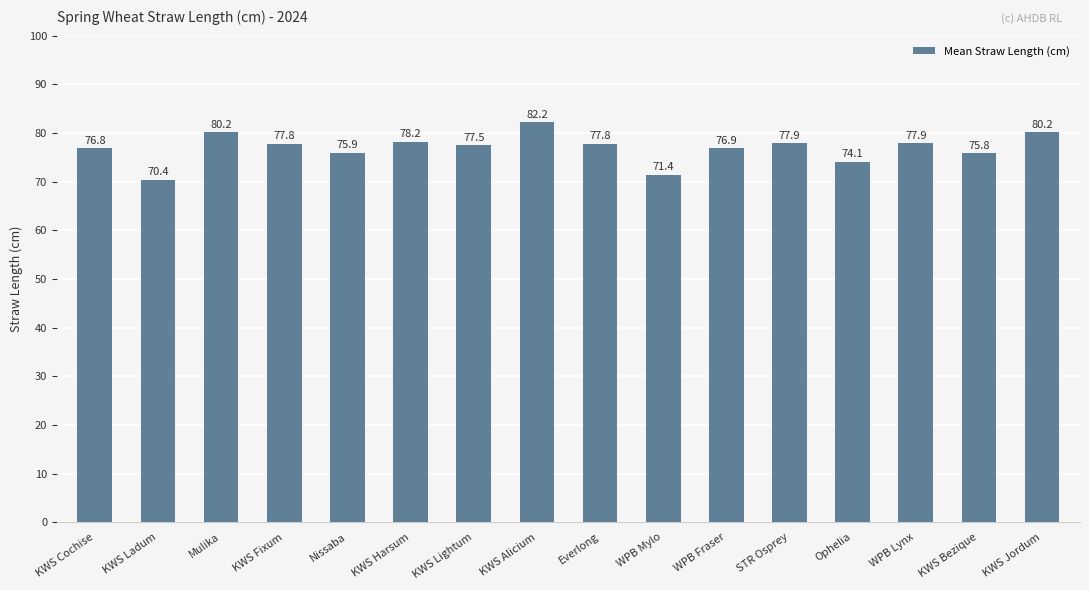

The chart shows a value of 50.3 at KWS Jordum. True or false?

False